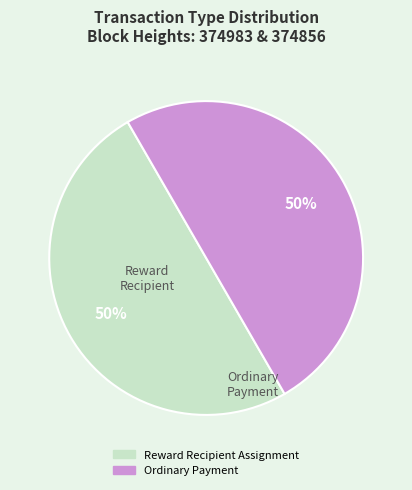

To the nearest percent, what is the average slice percentage?

50%